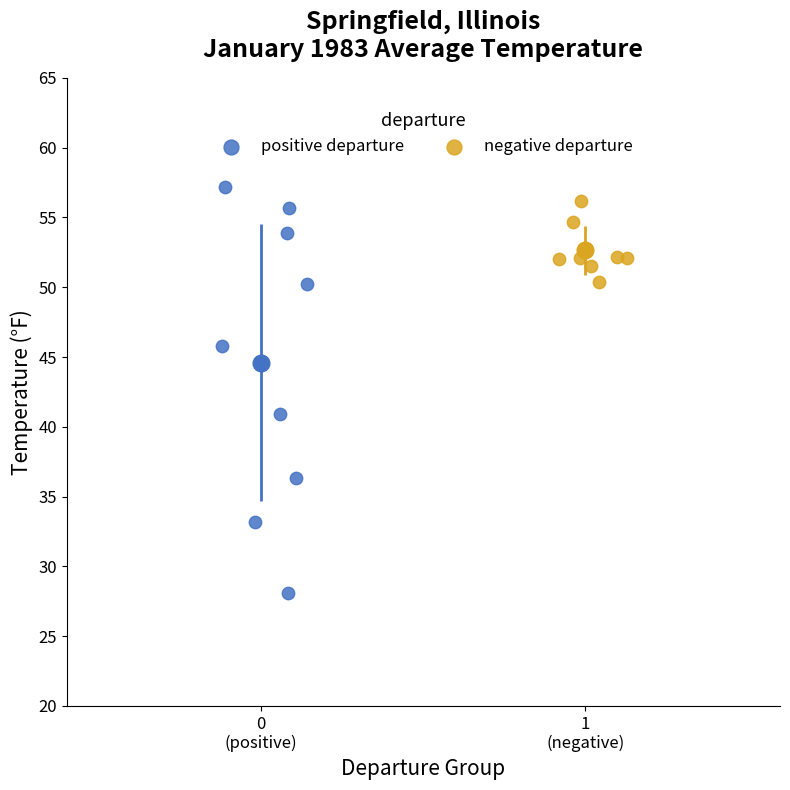

Which series contains the highest Y value?

positive departure